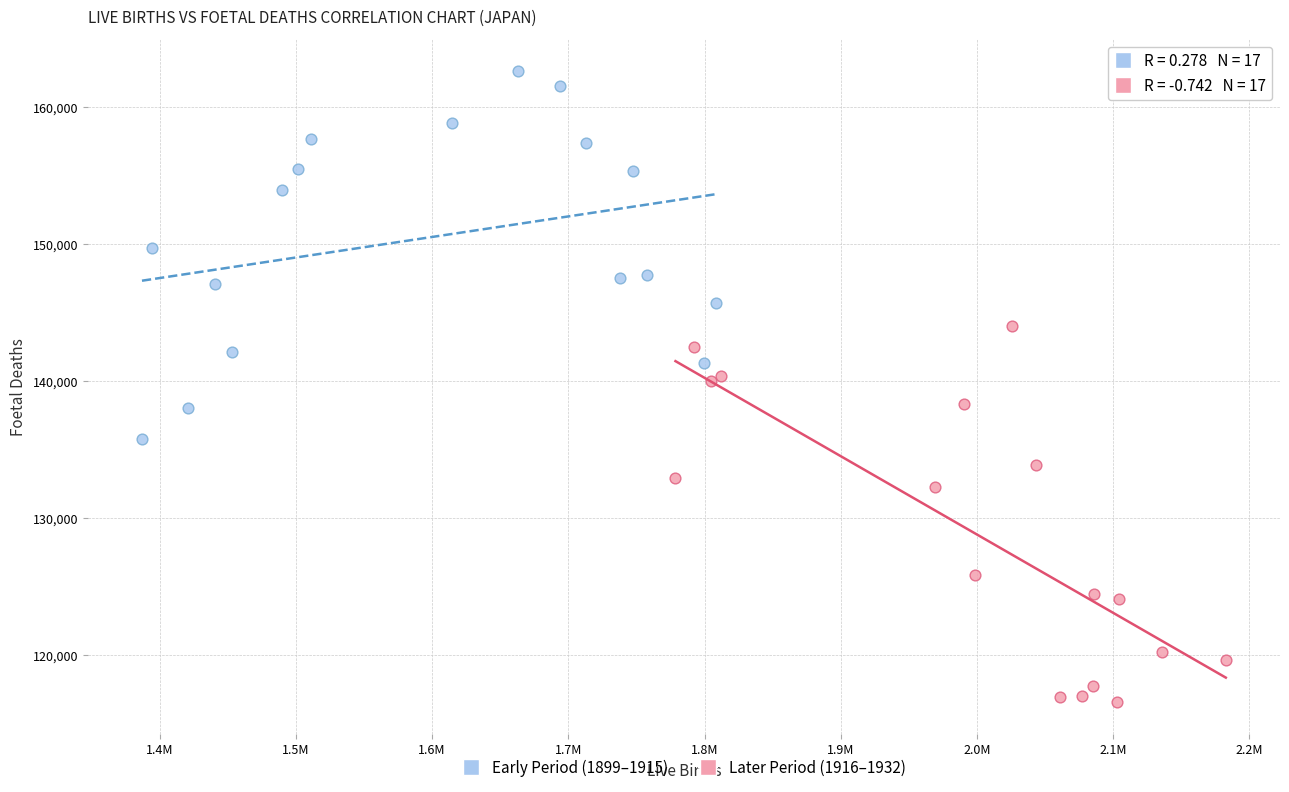

Which series contains the lowest Y value?

Later Period (1916–1932)